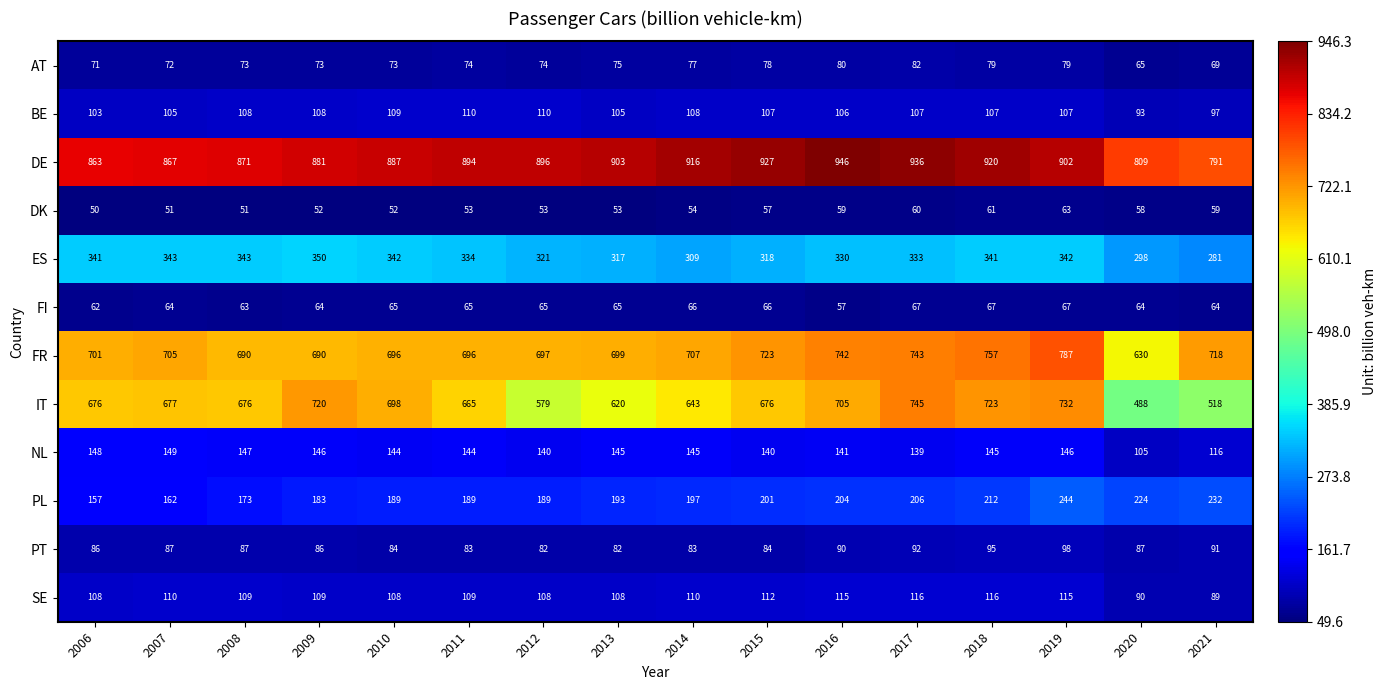

What is the spread (max minus min) of values at 2006?

813